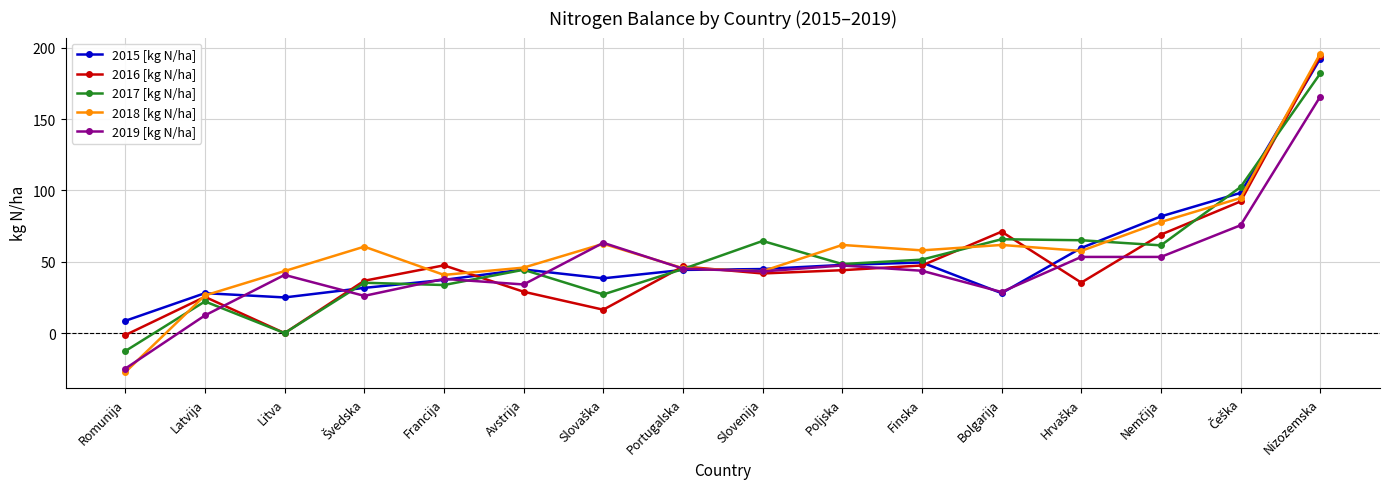

Which label corresponds to the smallest value in the chart?

Romunija